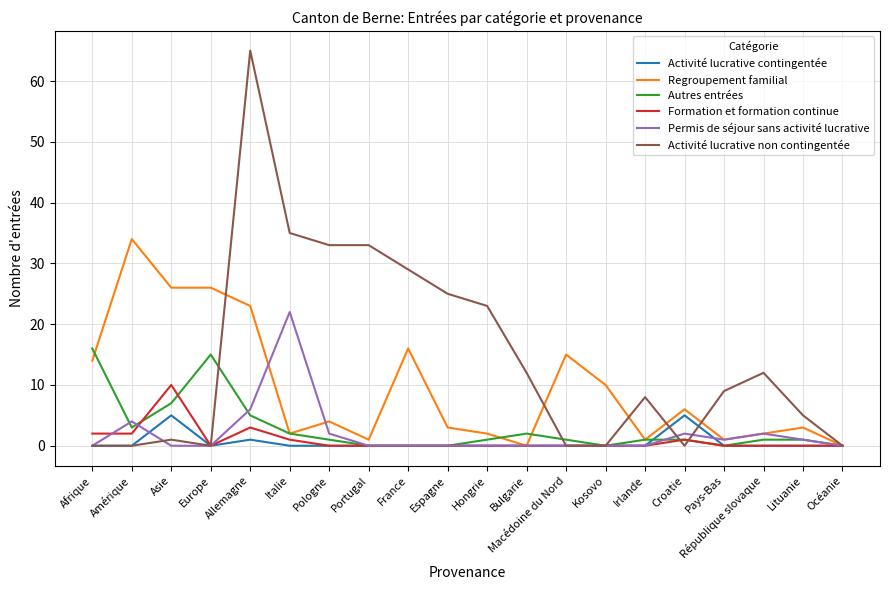

The value of Regroupement familial at Europe is 26. True or false?

True